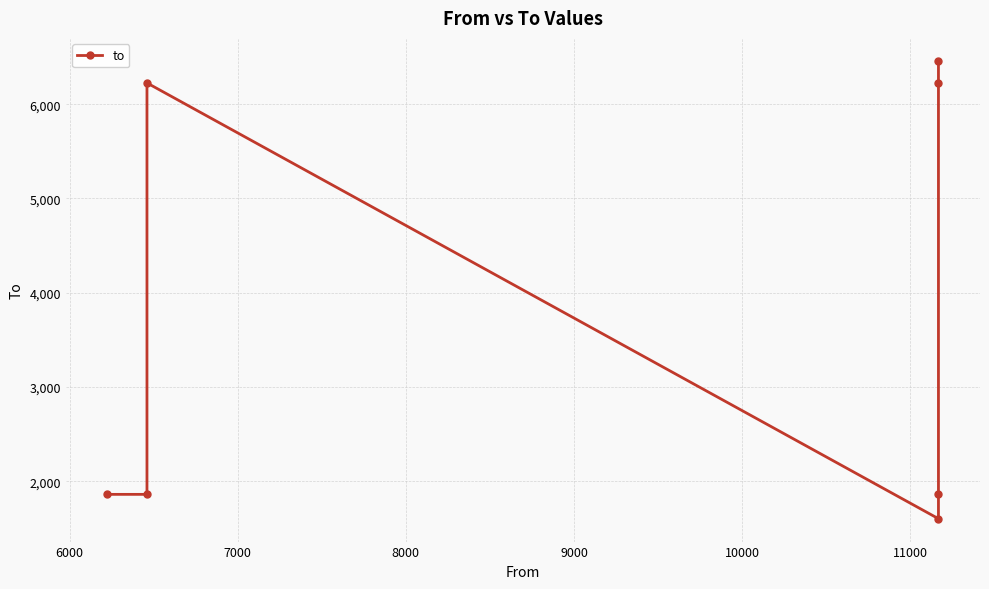

How many points are higher than both their immediate neighbors (excluding endpoints)?

1